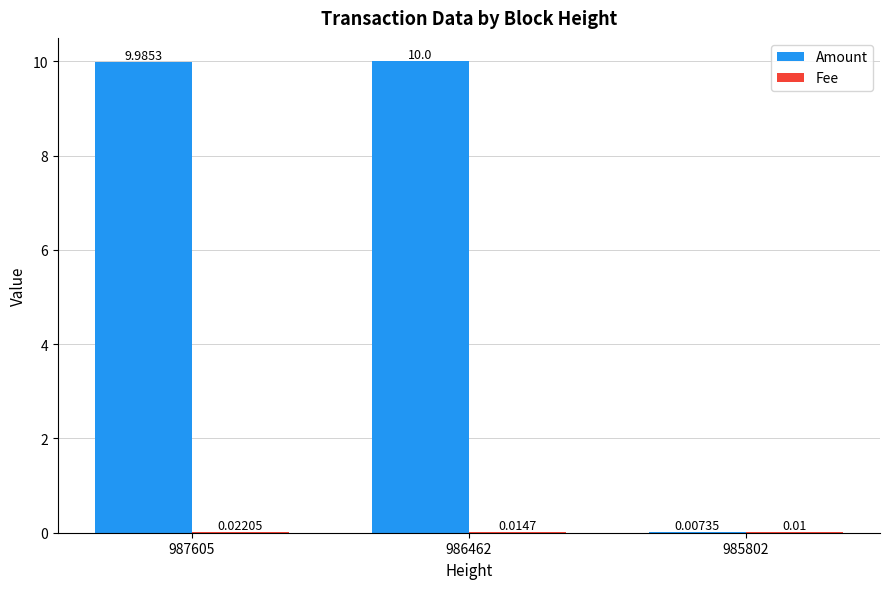

What is the difference between the Amount values at 985802 and 986462?

10.0